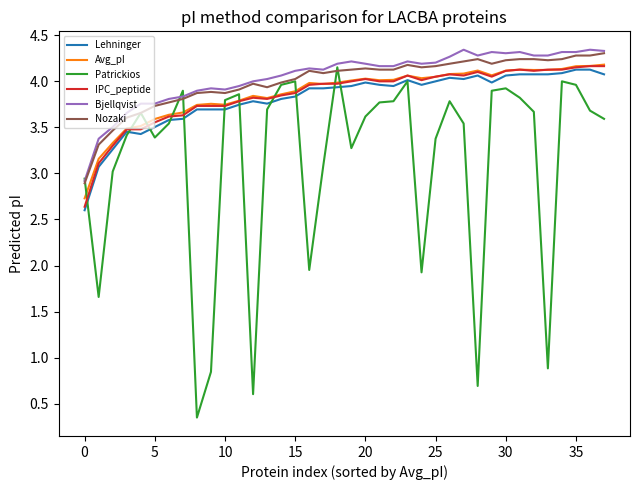

What is the maximum value shown in the chart?

4.3